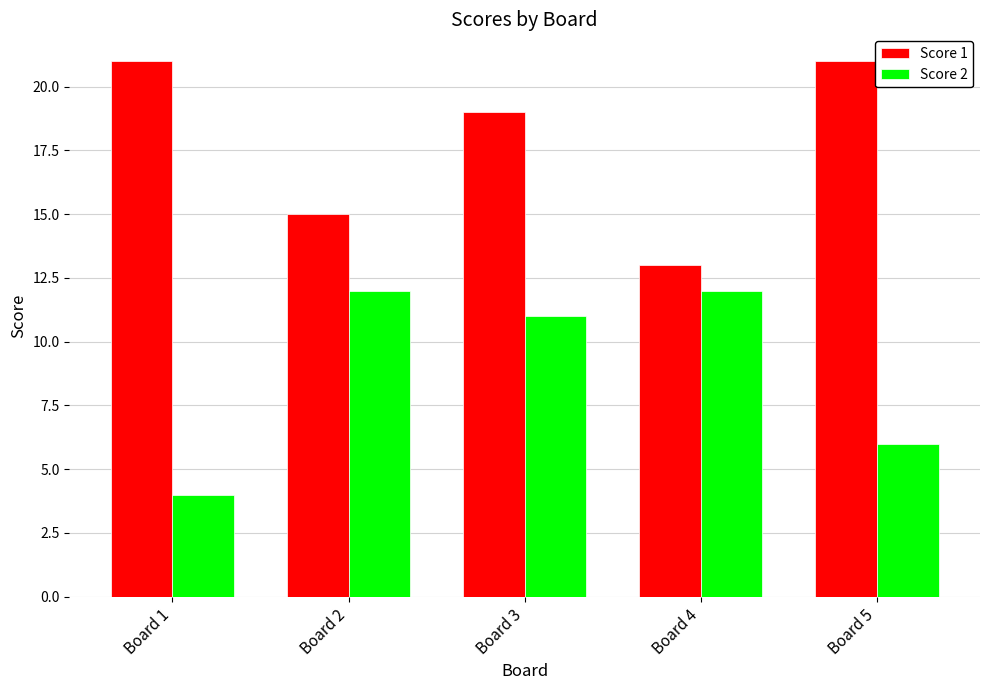

Reading left to right, extract all data points from this chart.

Score 1: Board 1=21	Board 2=15	Board 3=19	Board 4=13	Board 5=21
Score 2: Board 1=4	Board 2=12	Board 3=11	Board 4=12	Board 5=6